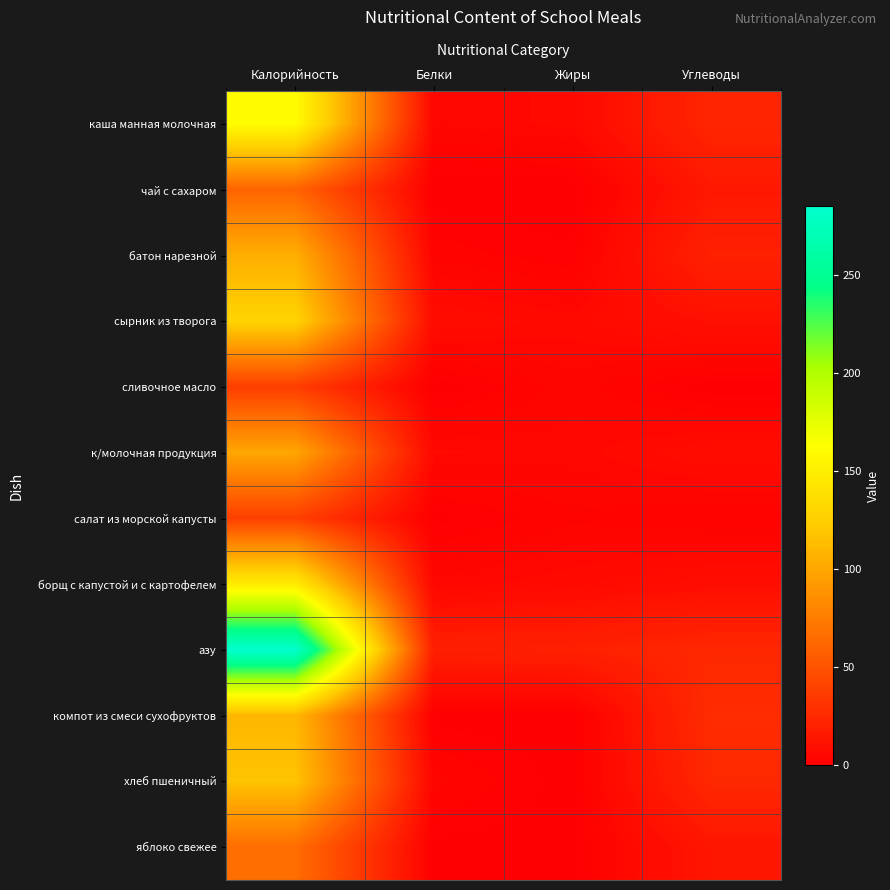

Between Белки and Калорийность, which is larger?

Калорийность